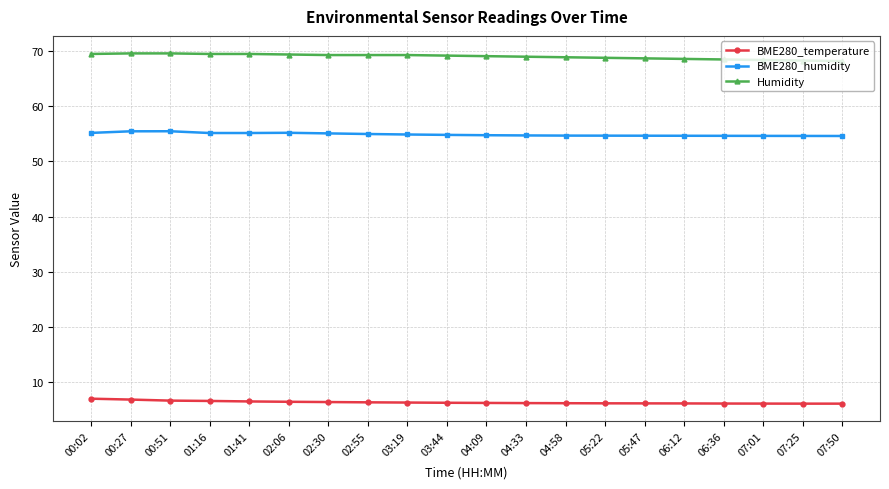

What is the value of the BME280_humidity point at the 8th from the left?

55.0